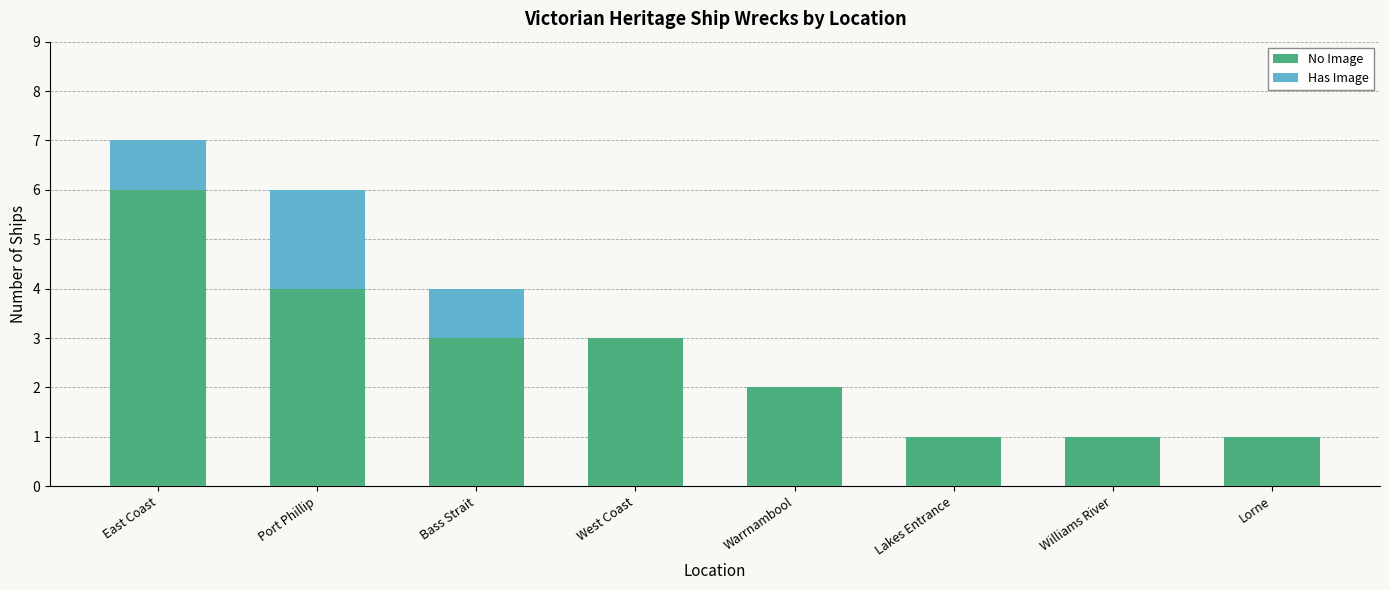

What is the highest value of the No Image series?

6